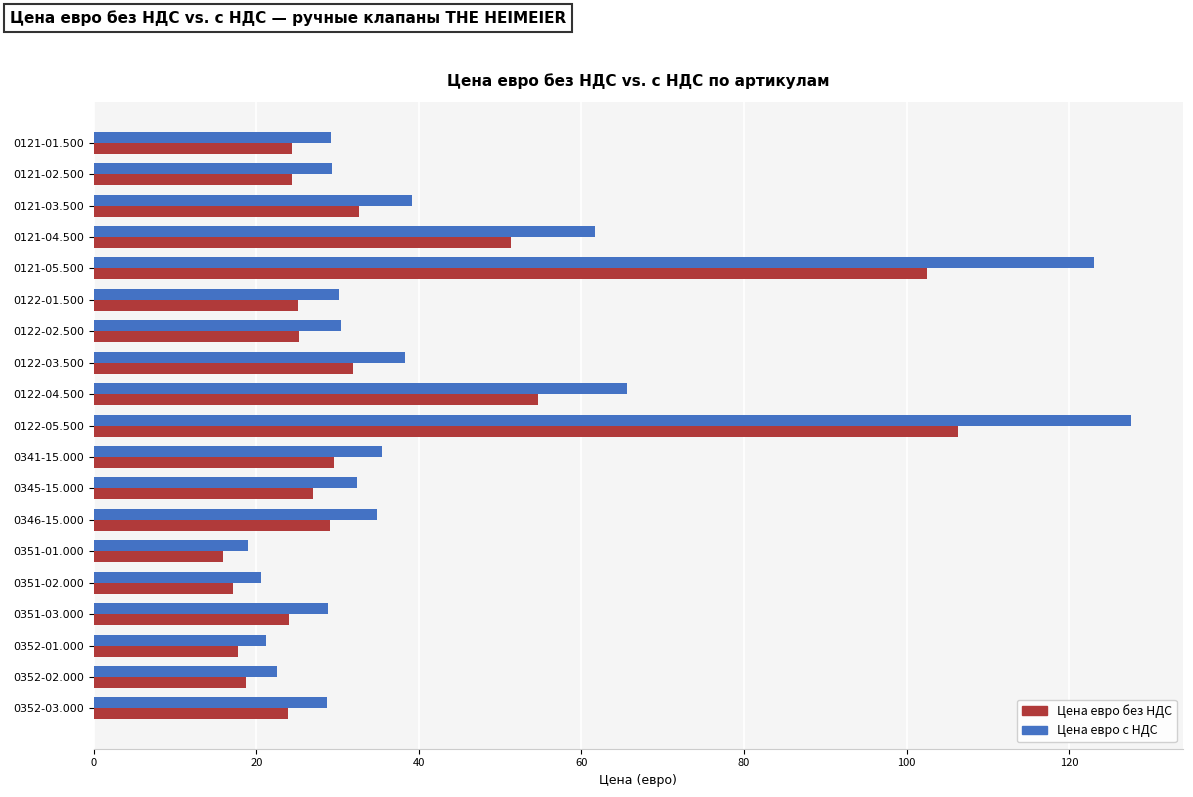

List the series in order of their overall mean, lowest first.

Цена евро без НДС, Цена евро с НДС